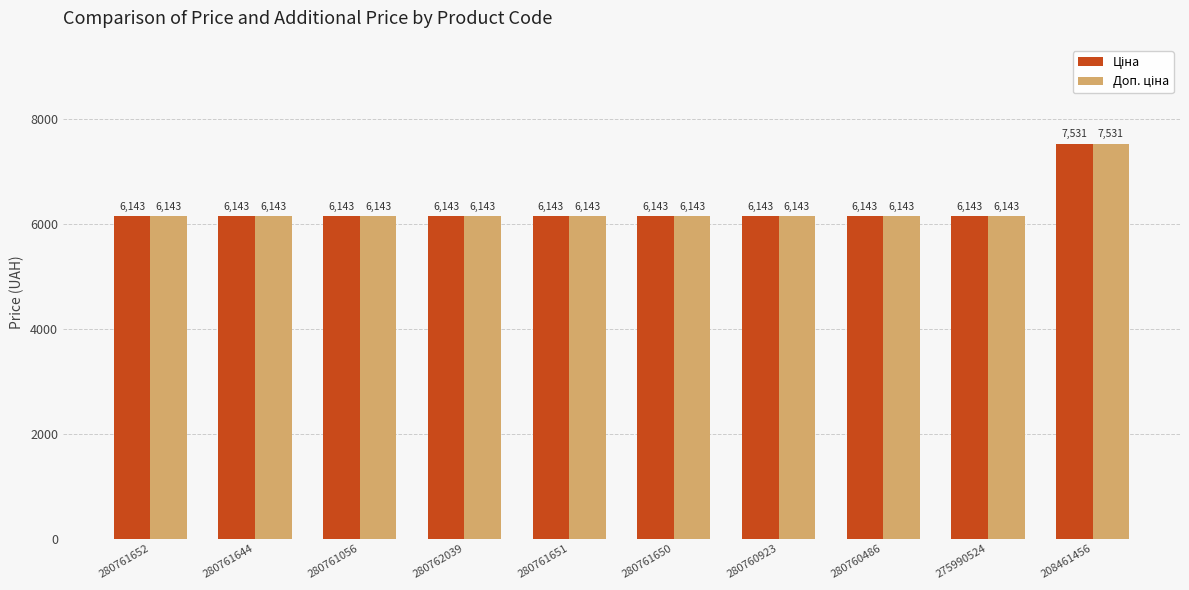

List the series in order of their peak value, lowest first.

Ціна, Доп. ціна